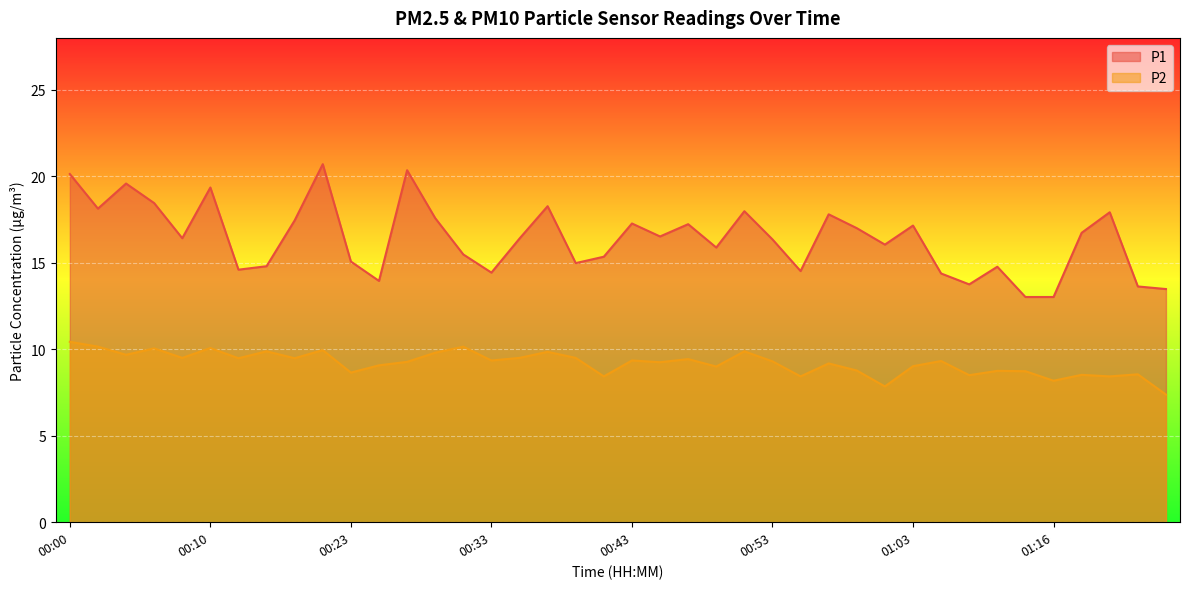

What is the average value of the P2 series?

9.2